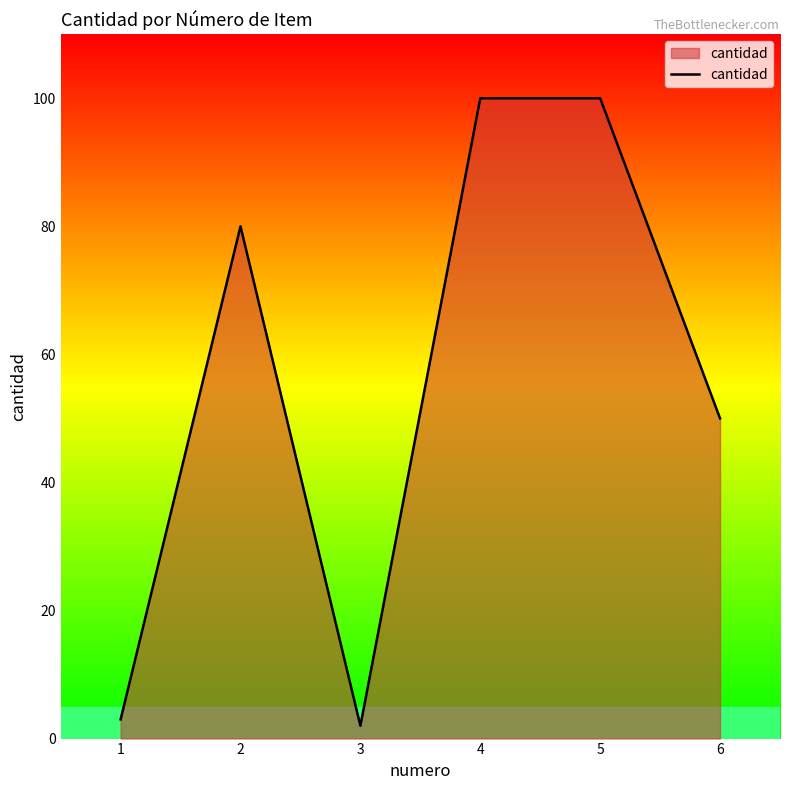

How many lines are shown in the chart?

1